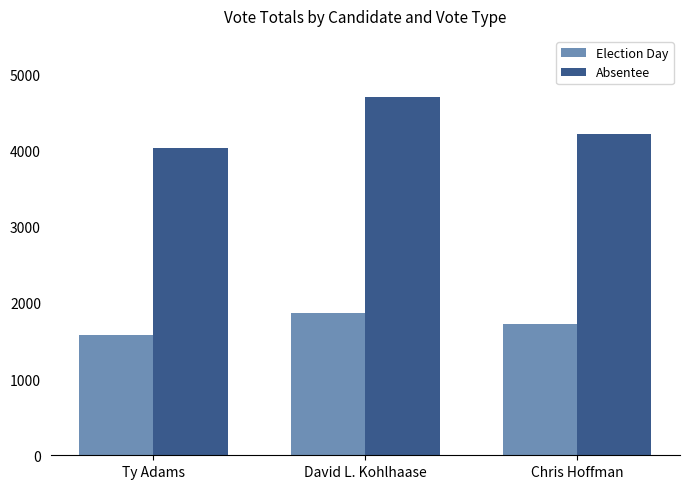

The Absentee series shows 5778 at Ty Adams. True or false?

False